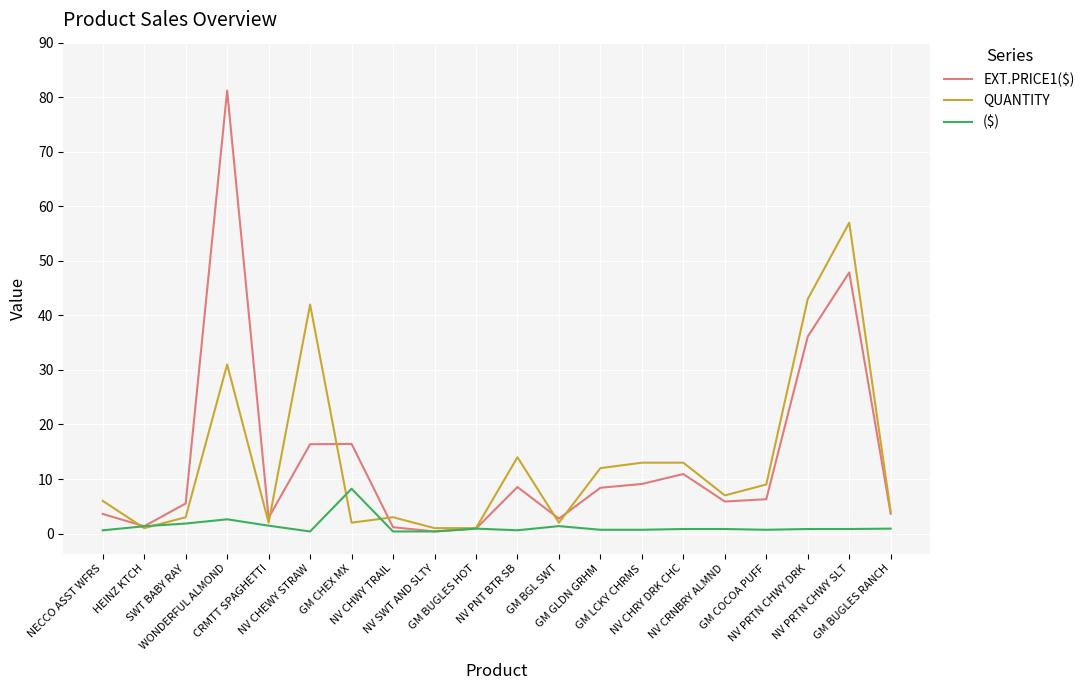

Does the chart display data point markers on the line(s)?

No